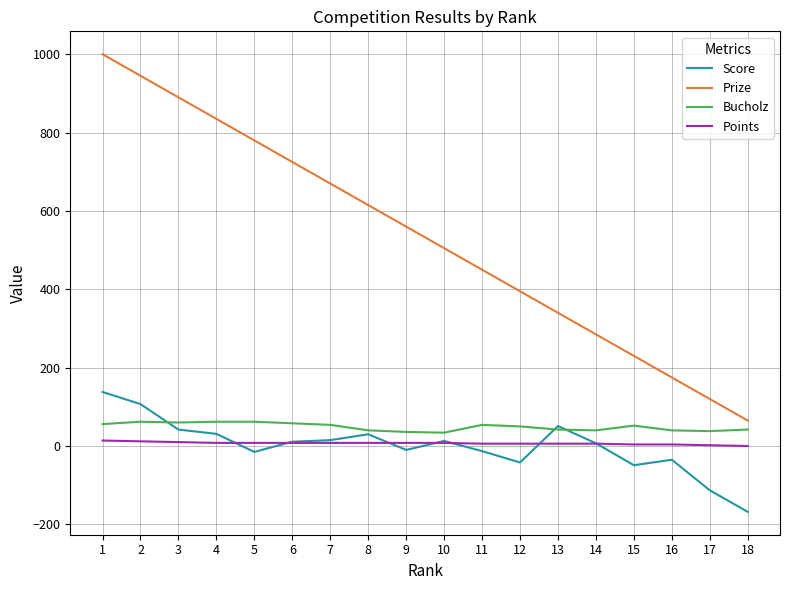

Which series has the widest spread of values?

Prize